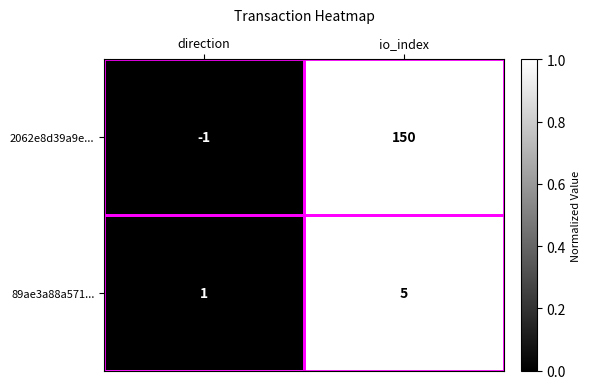

Between direction and io_index, which series saw the biggest shift?

2062e8d39a9e...